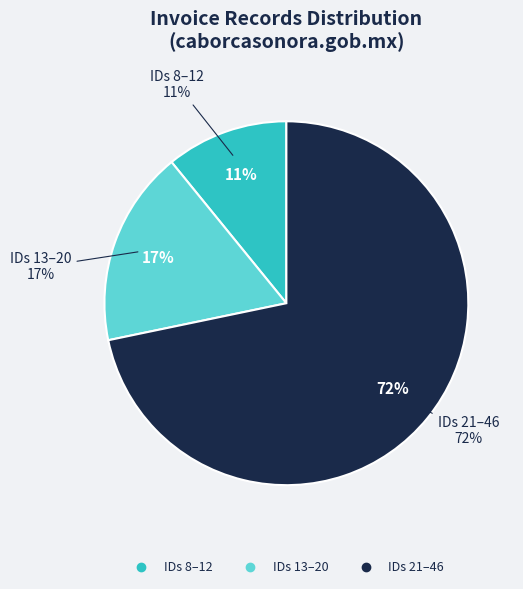

What portion of the pie excludes ID 9?

94.4%